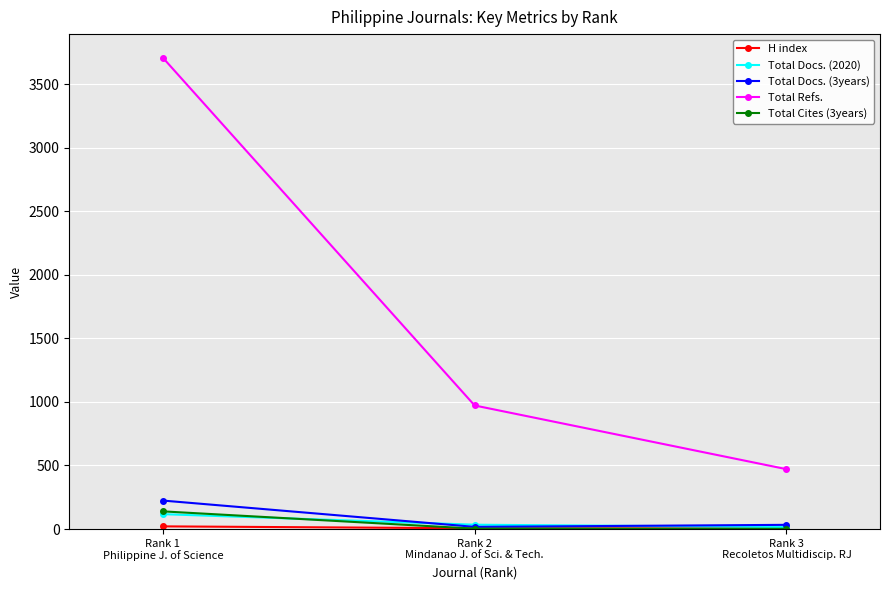

The value of Total Docs. (2020) at Rank 3
Recoletos Multidiscip. RJ is 16. True or false?

True